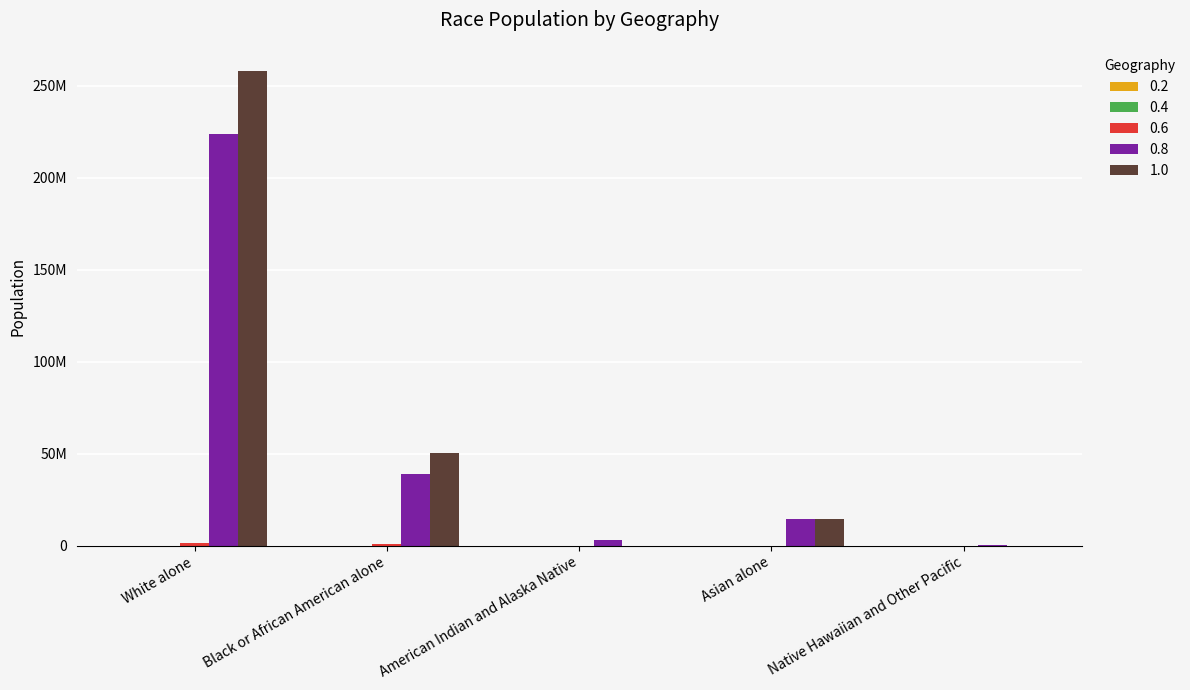

Are the bars grouped side by side (vs. stacked)?

Yes